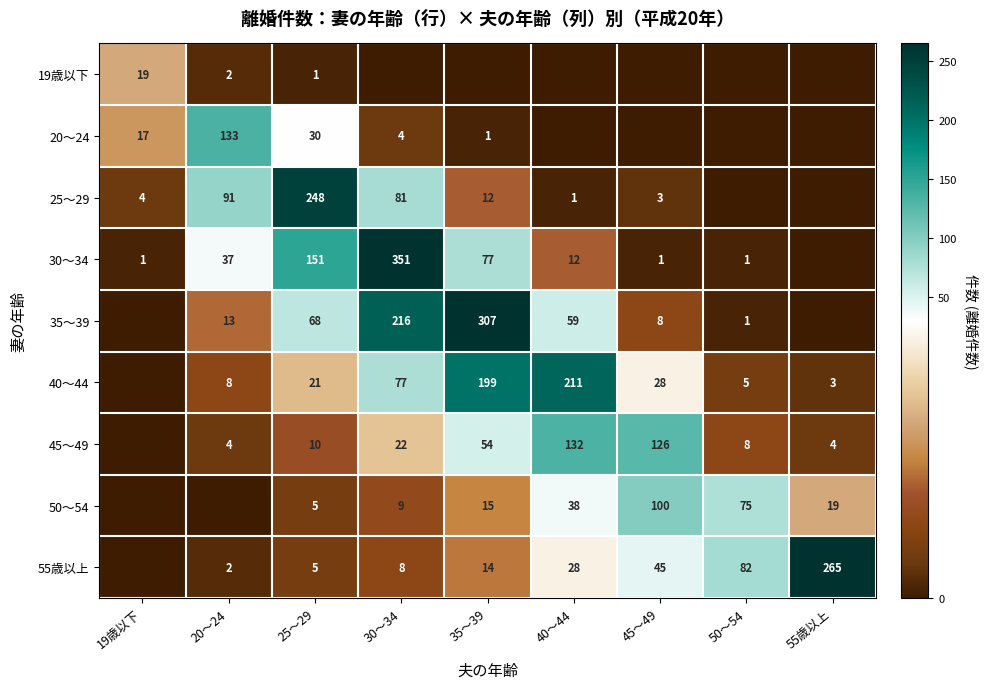

Is the value of 19歳以下 at 20～24 greater than the value of 25～29 at 19歳以下?

No